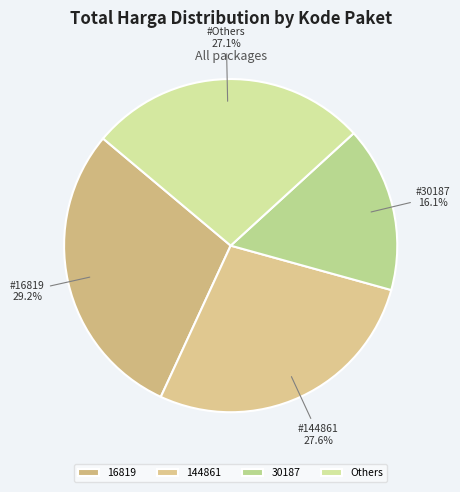

To the nearest percent, what is the difference between the largest and smallest slice percentages?

13%